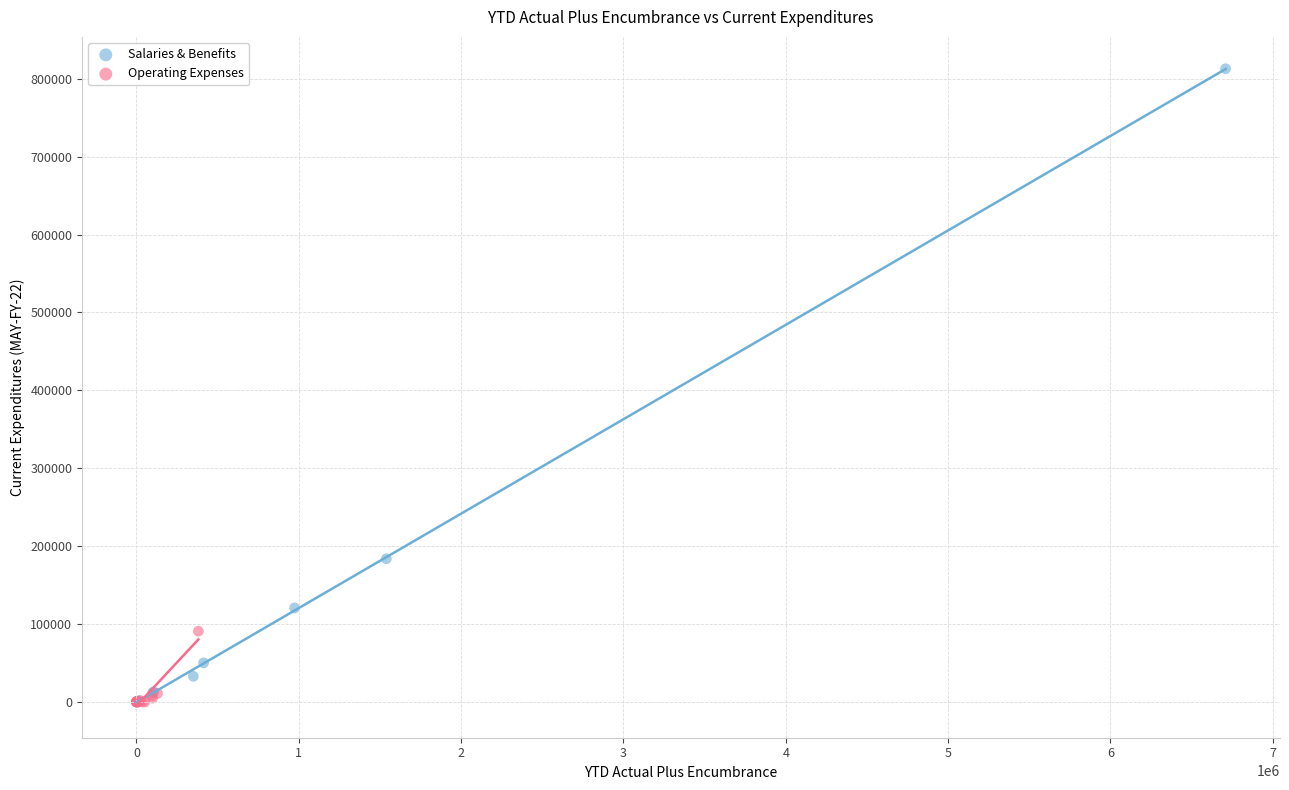

Which series reaches the maximum Y coordinate?

Salaries & Benefits